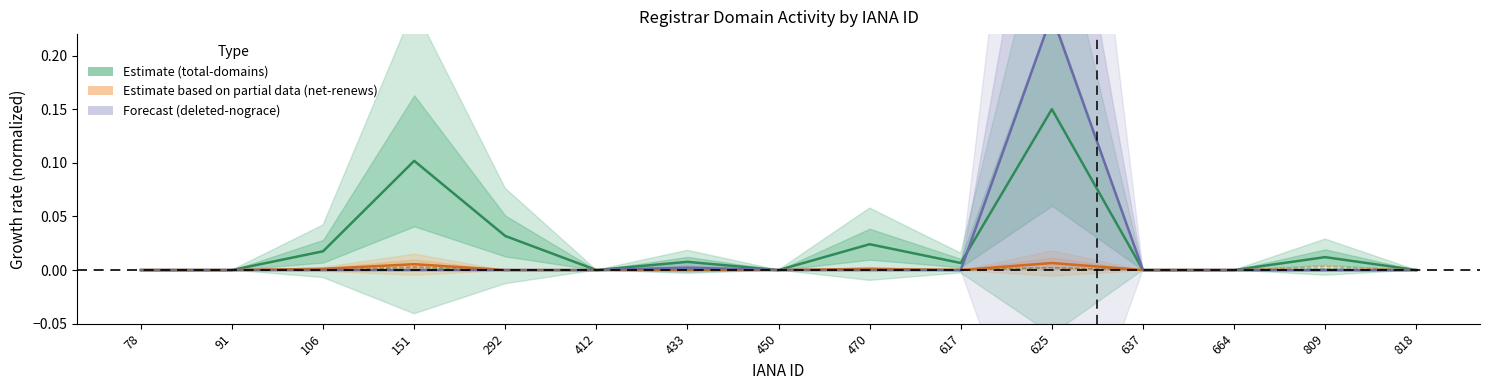

Which series has the largest range (max minus min)?

deleted-domains-nograce (Forecast)